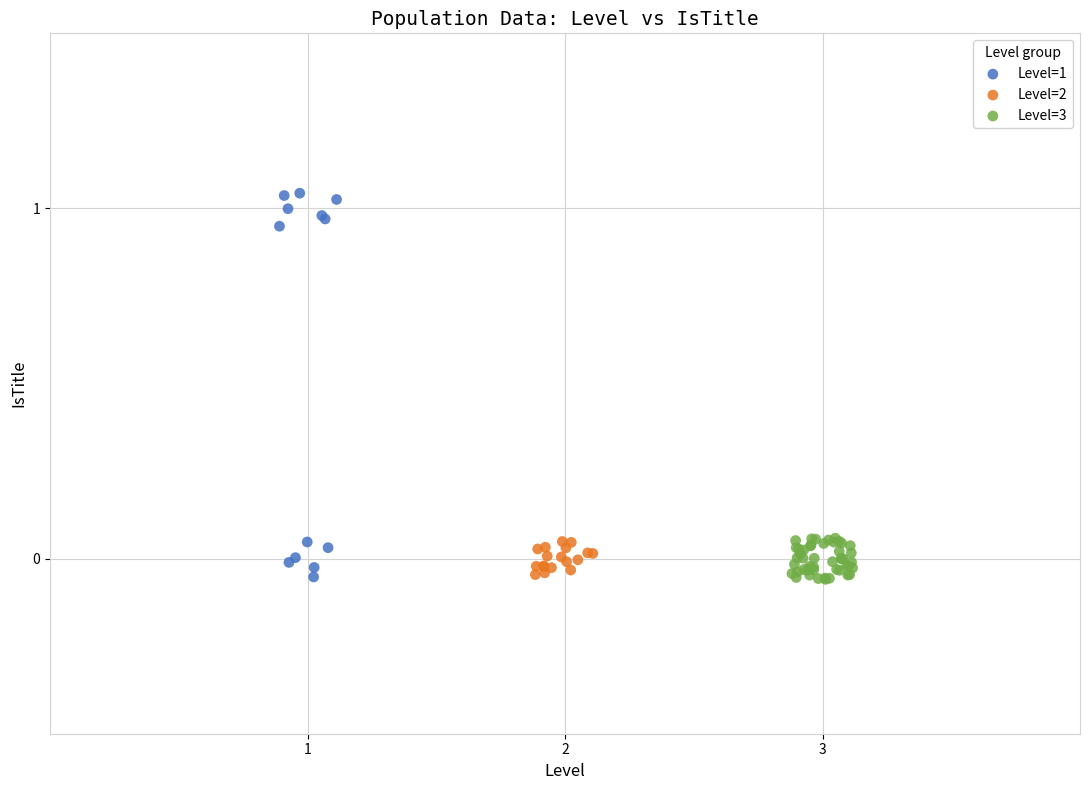

Which series contains the highest Y value?

Level=1